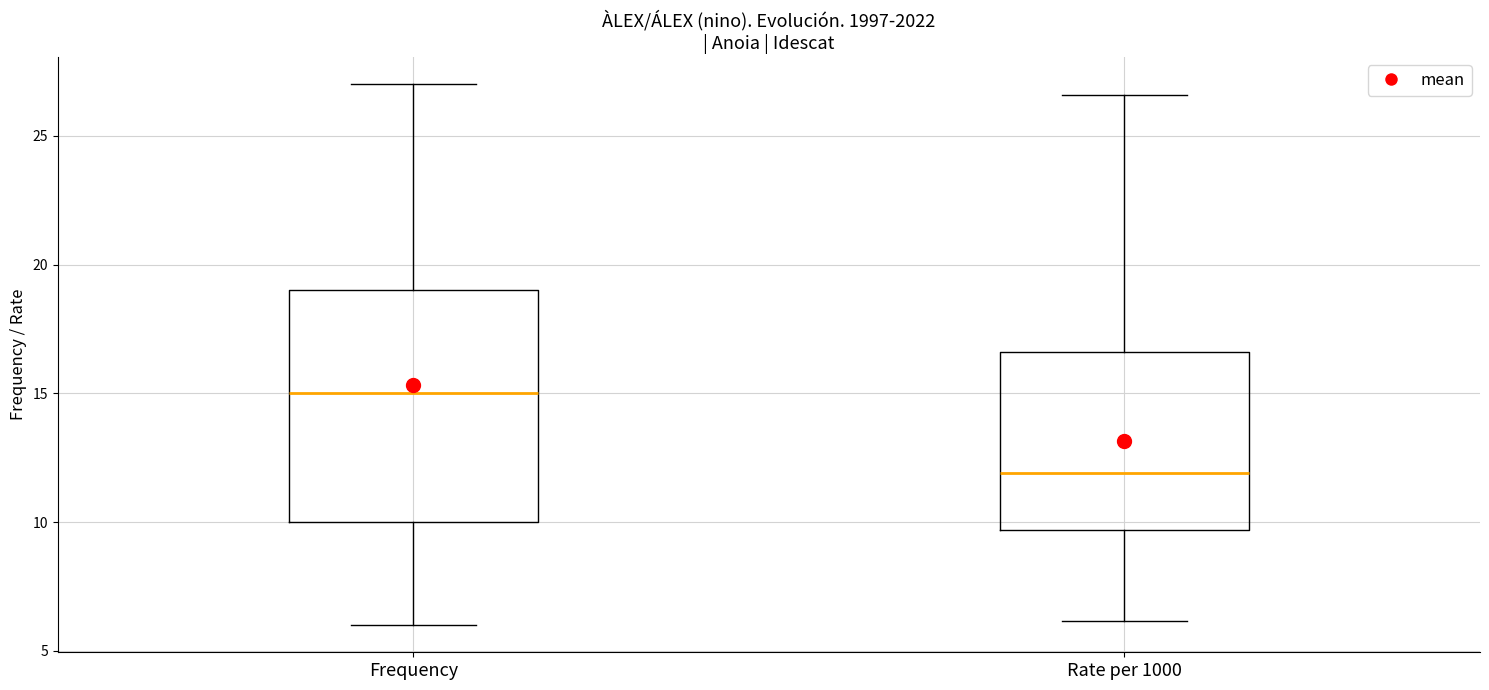

Comparing the boxes themselves (not the whiskers), which one is the tallest?

Frequency